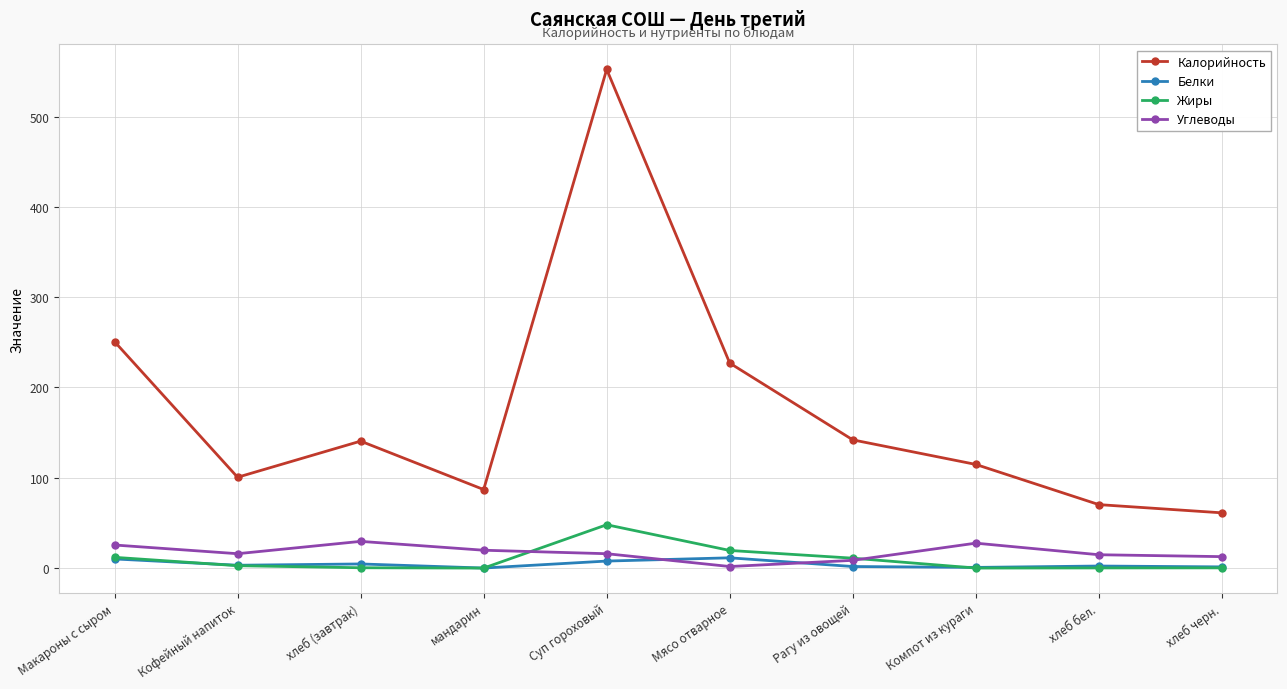

What is the difference between the maximum and minimum values in the Жиры series?

48.0